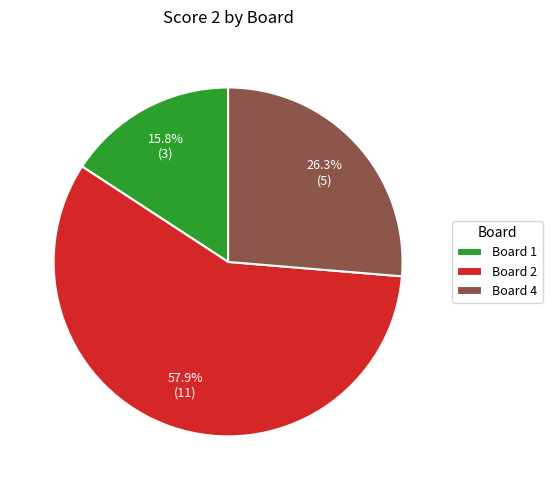

To the nearest percent, what is the average slice percentage?

33%